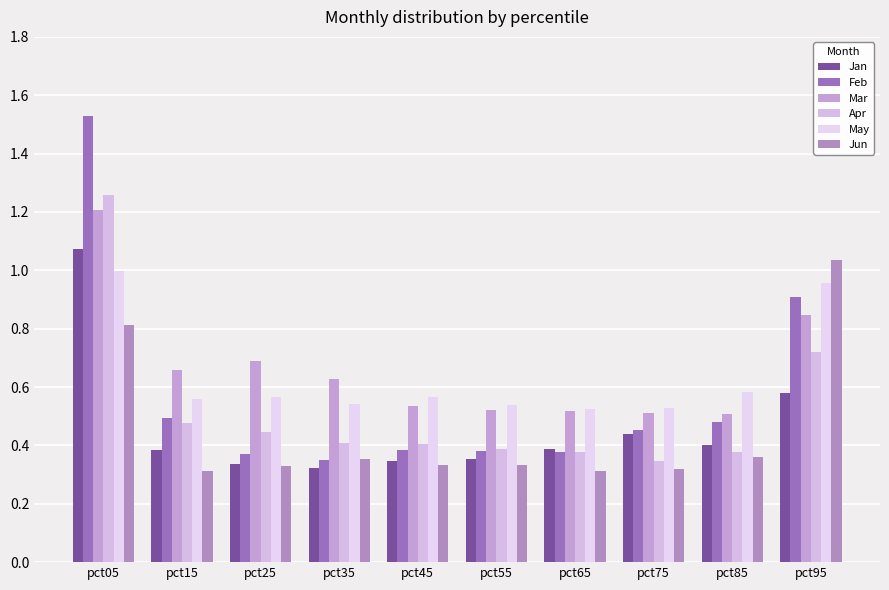

Which series has the widest spread of values?

Feb